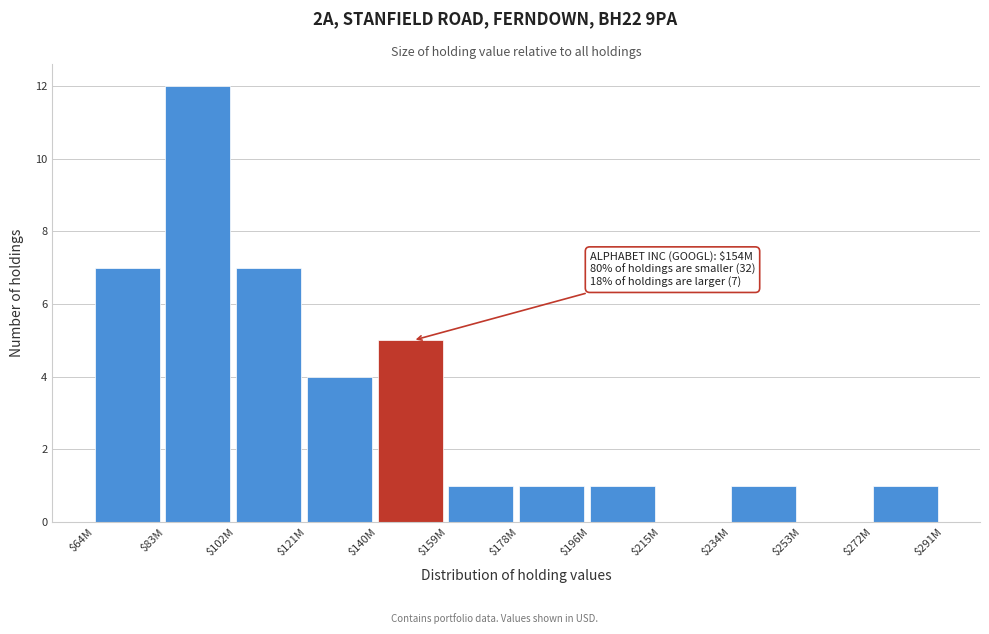

Which label corresponds to the largest value in the chart?

$83M